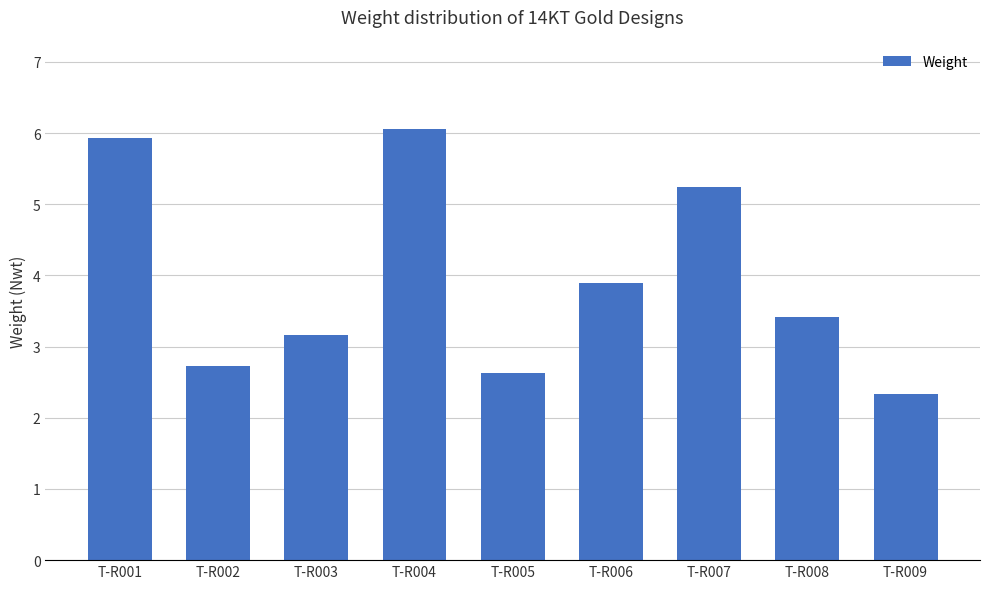

Reading left to right, what are all the values shown in this chart?

5.9	2.7	3.2	6.1	2.6	3.9	5.2	3.4	2.3